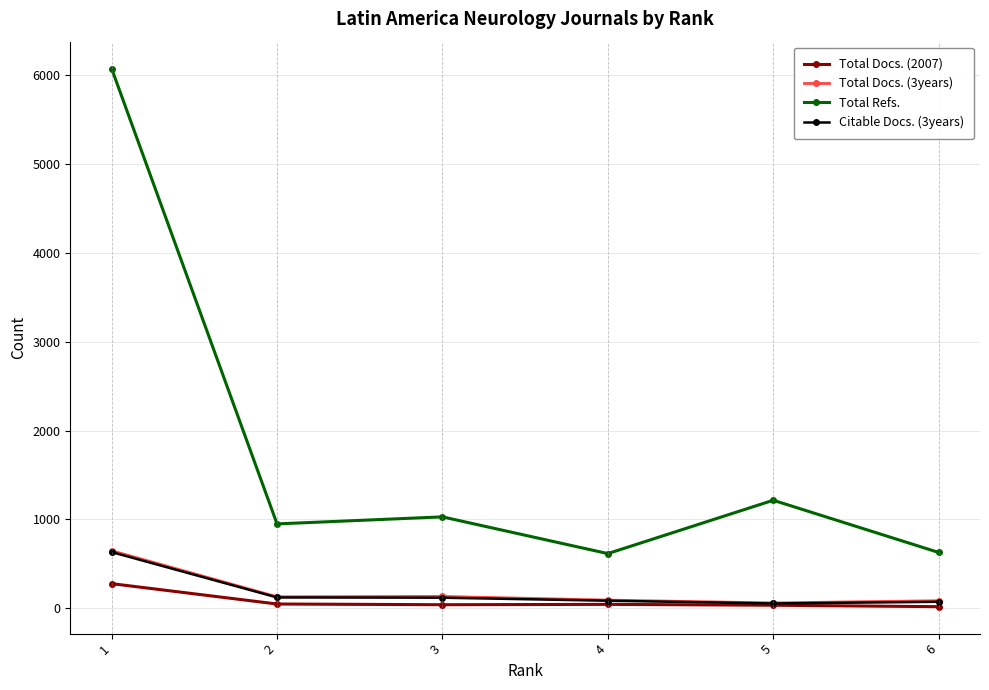

At how many categories does at least one series exceed 684?

4